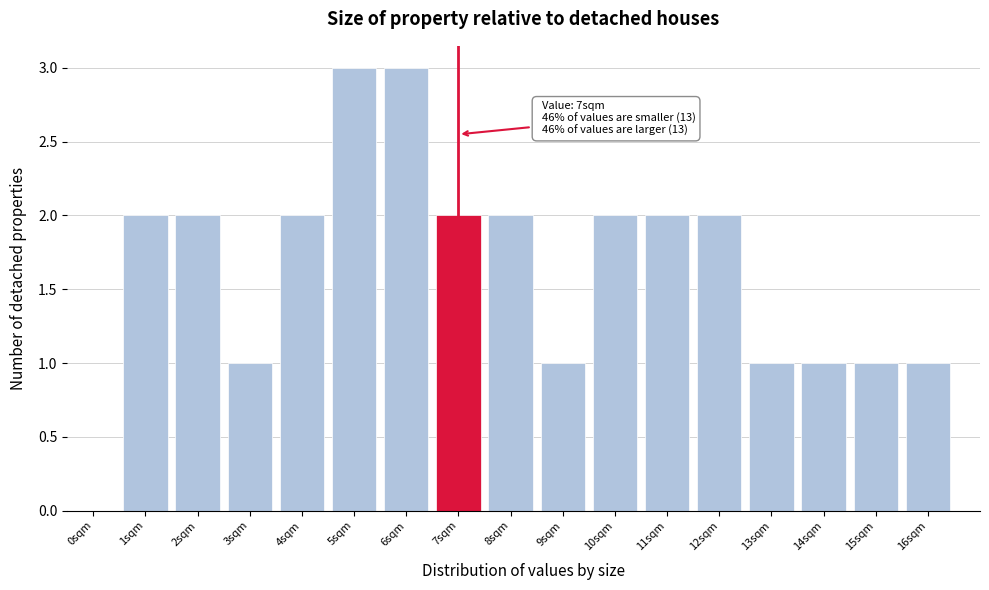

Reading right to left, extract all data points from this chart.

16sqm=1	15sqm=1	14sqm=1	13sqm=1	12sqm=2	11sqm=2	10sqm=2	9sqm=1	8sqm=2	7sqm=2	6sqm=3	5sqm=3	4sqm=2	3sqm=1	2sqm=2	1sqm=2	0sqm=0